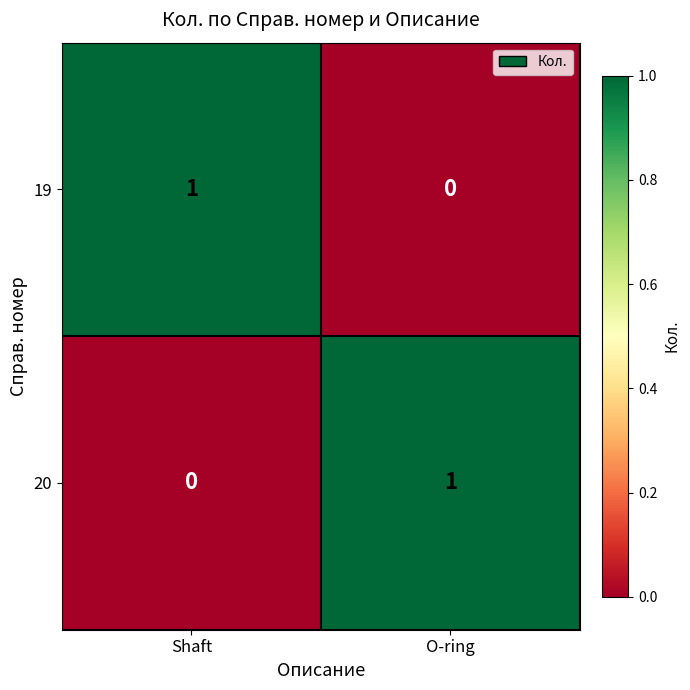

How many categories are shown in the chart?

2